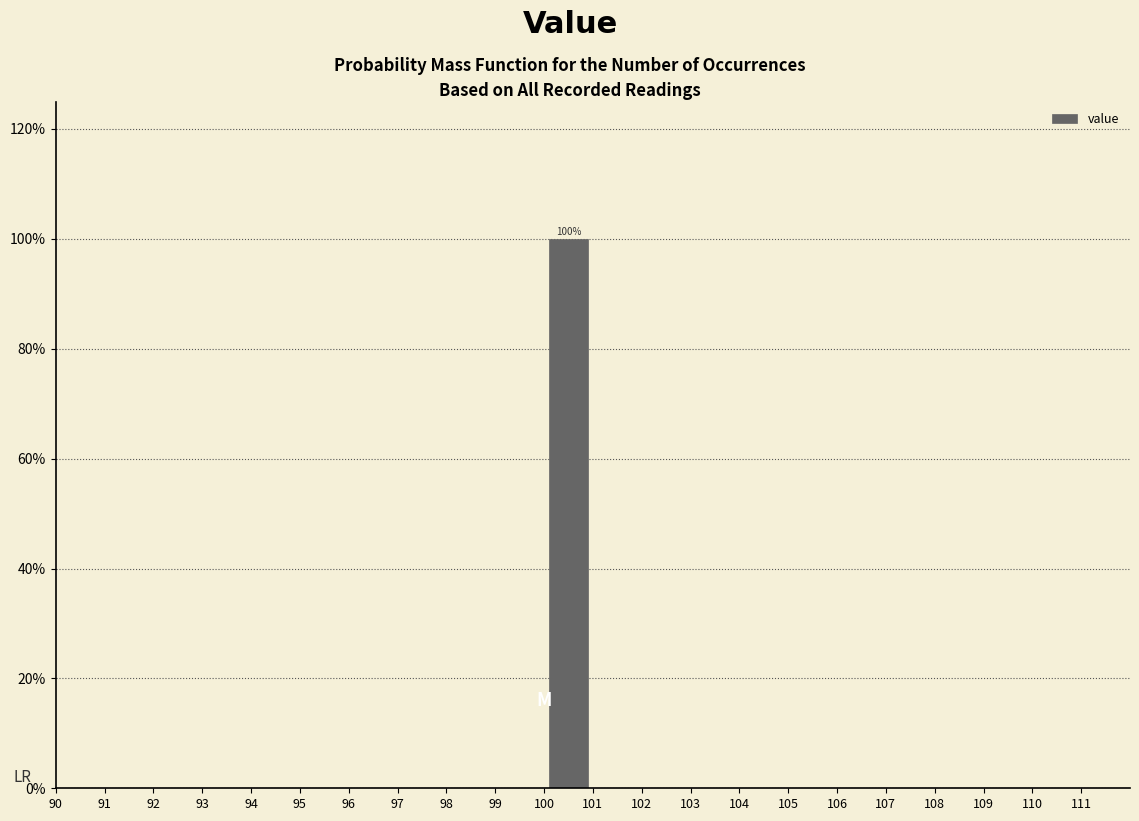

Over which range of the x-axis is the bar tallest?

100 to 101